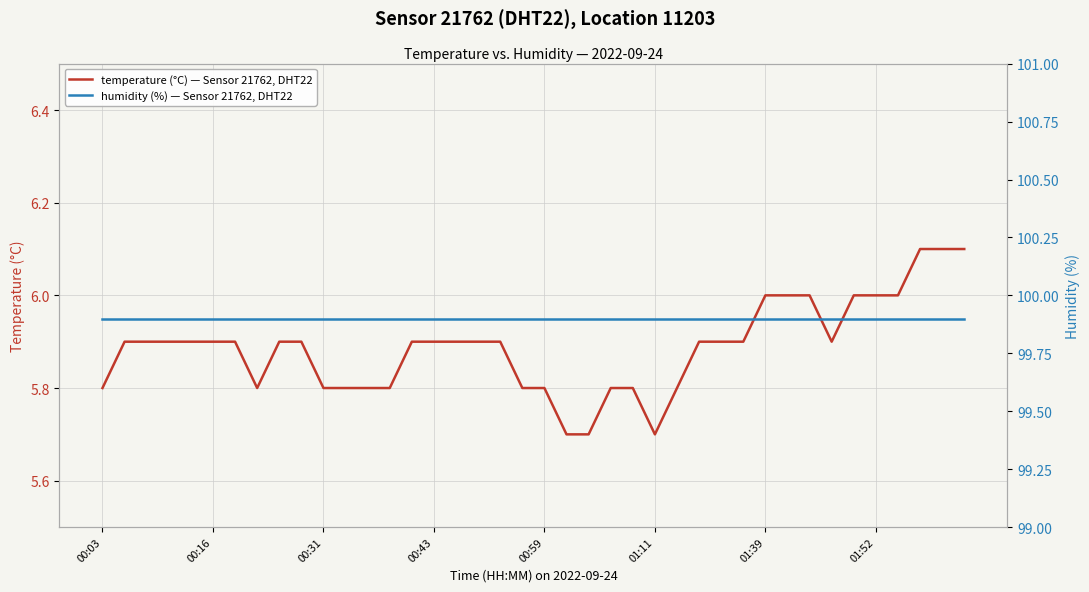

What is the lowest value of the temperature (°C) — Sensor 21762, DHT22 series?

5.7